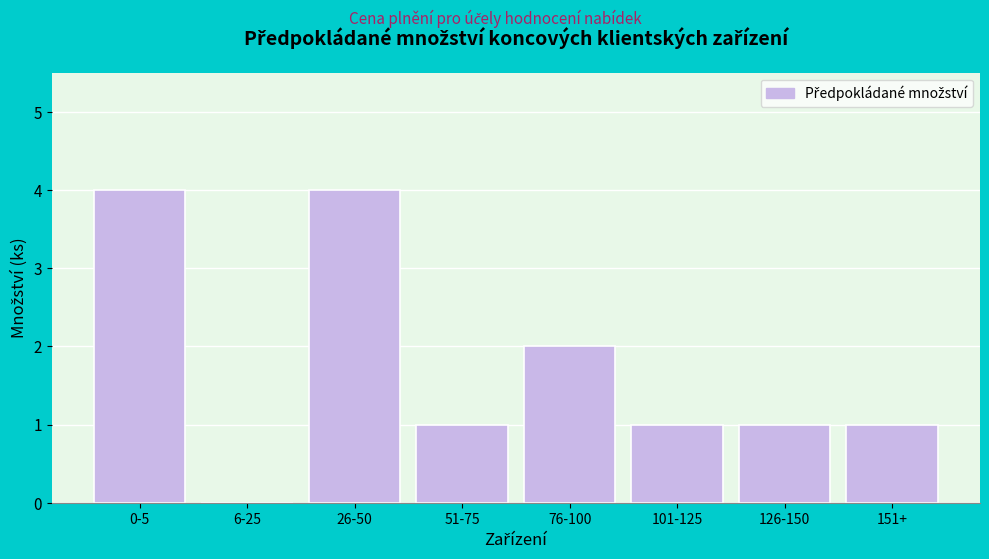

Reading left to right, list all the values displayed in this chart.

0-5=4	6-25=0	26-50=4	51-75=1	76-100=2	101-125=1	126-150=1	151+=1